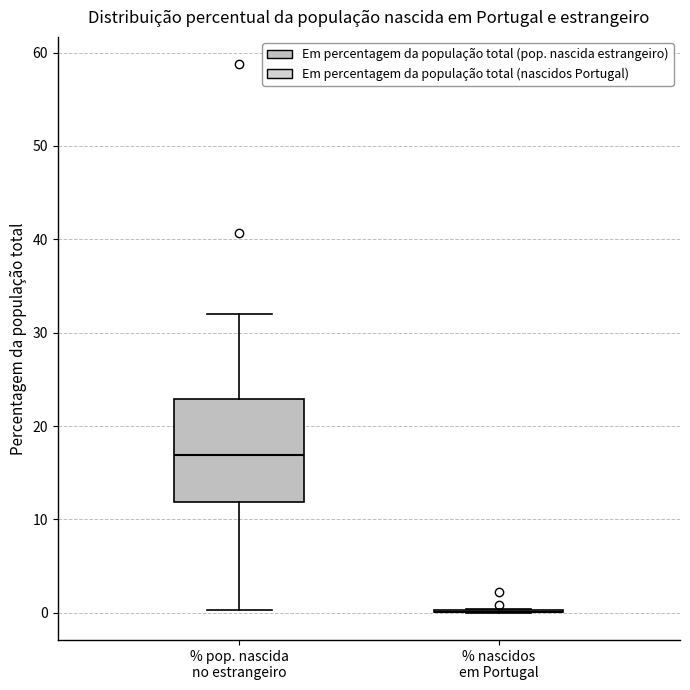

Reading left to right, transcribe this box plot: for each box, give where its median line is, the range the box spans, and where its two whiskers end, as read against the y-axis. The values are not printed on the chart, so give them approximately, as read against the axis.

% pop. nascida no estrangeiro: median 17, box 12 to 23, whiskers 0 to 32
% nascidos em Portugal: box collapsed to a line at 0, whiskers 0 to 0